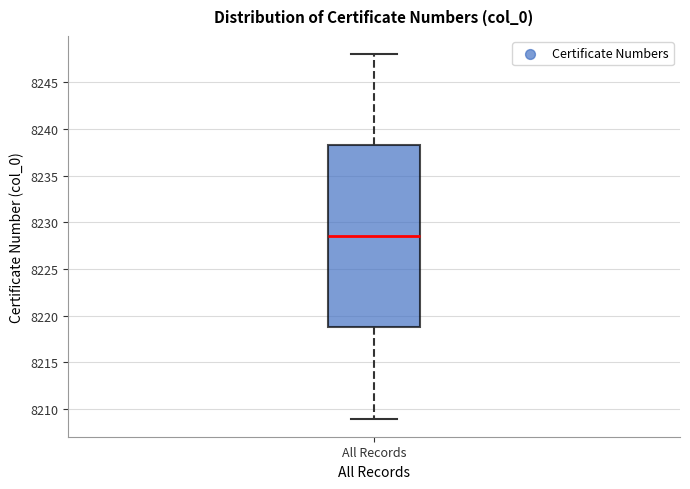

Transcribe this box plot: give where the median line is, the range the box spans, and where the two whiskers end, as read against the y-axis. The values are not printed on the chart, so give them approximately, as read against the axis.

median 8228.5, box 8219.0 to 8238.5, whiskers 8209.0 to 8248.0